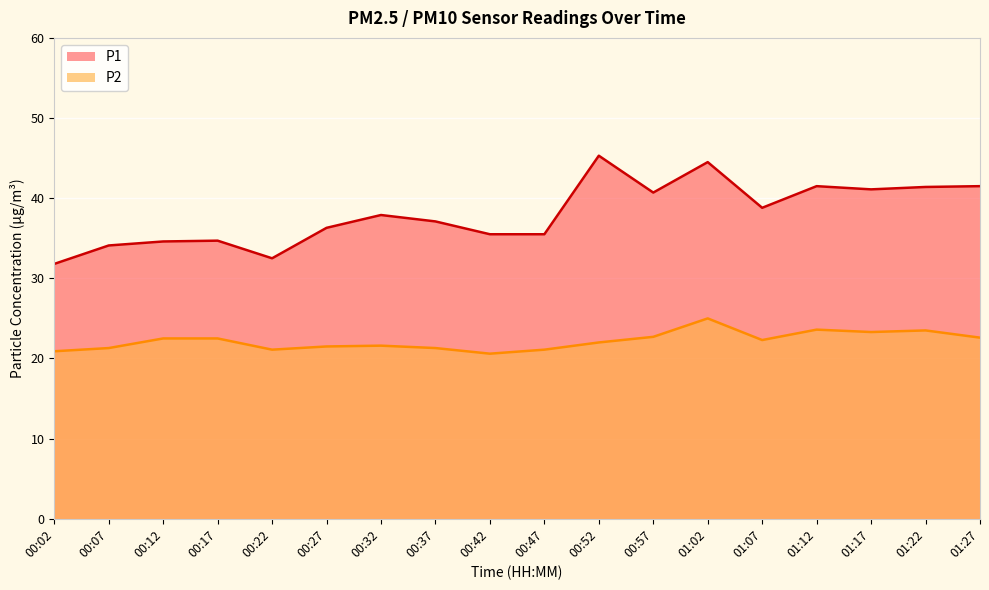

What is the label of the 10th point from the right?

00:42